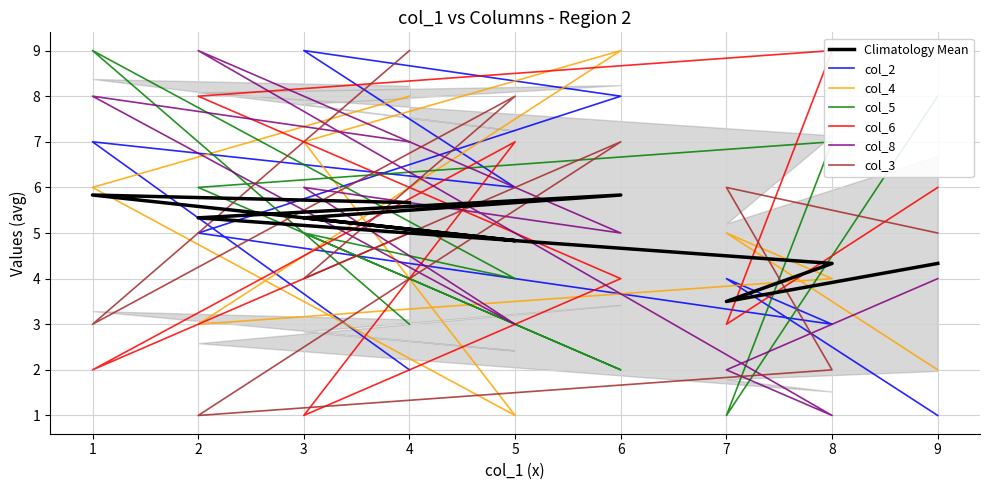

At 2, list the series in order from smallest to largest.

col_3, col_4, col_2, col_5, col_6, col_8